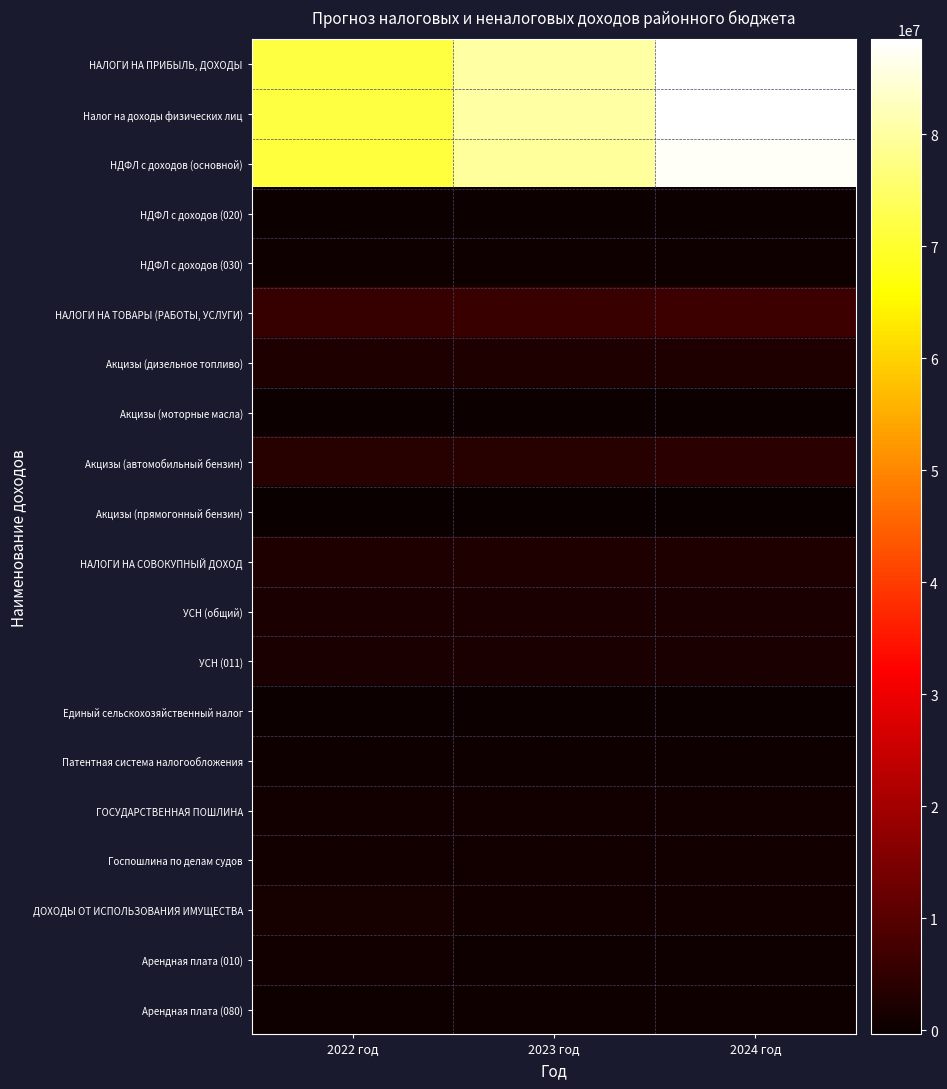

Reading right to left, what are all the values shown in this chart?

НАЛОГИ НА ПРИБЫЛЬ, ДОХОДЫ: 2024 год=88444670	2023 год=80187410	2022 год=71766910
Налог на доходы физических лиц: 2024 год=88444670	2023 год=80187410	2022 год=71766910
НДФЛ с доходов (основной): 2024 год=87488830	2023 год=79431570	2022 год=71221070
НДФЛ с доходов (020): 2024 год=320000	2023 год=220000	2022 год=110000
НДФЛ с доходов (030): 2024 год=635840	2023 год=535840	2022 год=435840
НАЛОГИ НА ТОВАРЫ (РАБОТЫ, УСЛУГИ): 2024 год=6242890	2023 год=5971120	2022 год=5827240
Акцизы (дизельное топливо): 2024 год=2748670	2023 год=2671460	2022 год=2634680
Акцизы (моторные масла): 2024 год=15880	2023 год=14960	2022 год=14580
Акцизы (автомобильный бензин): 2024 год=3831090	2023 год=3615730	2022 год=3508360
Акцизы (прямогонный бензин): 2024 год=-352750	2023 год=-331030	2022 год=-330380
НАЛОГИ НА СОВОКУПНЫЙ ДОХОД: 2024 год=2661000	2023 год=2621000	2022 год=2585000
УСН (общий): 2024 год=2006000	2023 год=1974000	2022 год=1949000
УСН (011): 2024 год=2006000	2023 год=1974000	2022 год=1949000
Единый сельскохозяйственный налог: 2024 год=131000	2023 год=131000	2022 год=131000
Патентная система налогообложения: 2024 год=524000	2023 год=516000	2022 год=505000
ГОСУДАРСТВЕННАЯ ПОШЛИНА: 2024 год=950000	2023 год=950000	2022 год=950000
Госпошлина по делам судов: 2024 год=950000	2023 год=950000	2022 год=950000
ДОХОДЫ ОТ ИСПОЛЬЗОВАНИЯ ИМУЩЕСТВА: 2024 год=1000000	2023 год=1000000	2022 год=1445240
Арендная плата (010): 2024 год=400000	2023 год=400000	2022 год=845240
Арендная плата (080): 2024 год=480000	2023 год=480000	2022 год=480000